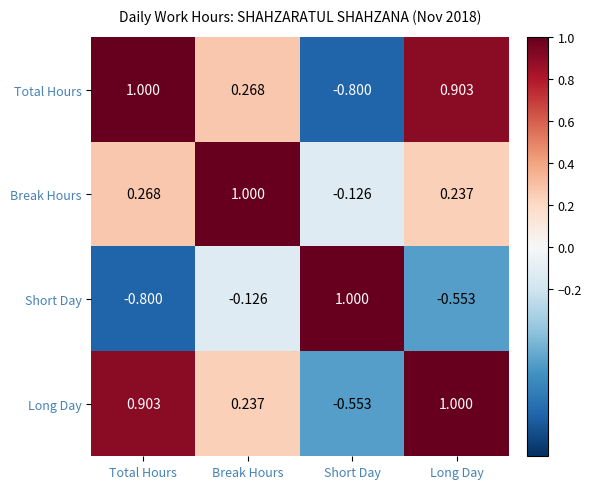

Where does the Short Day series first go above 0?

Short Day